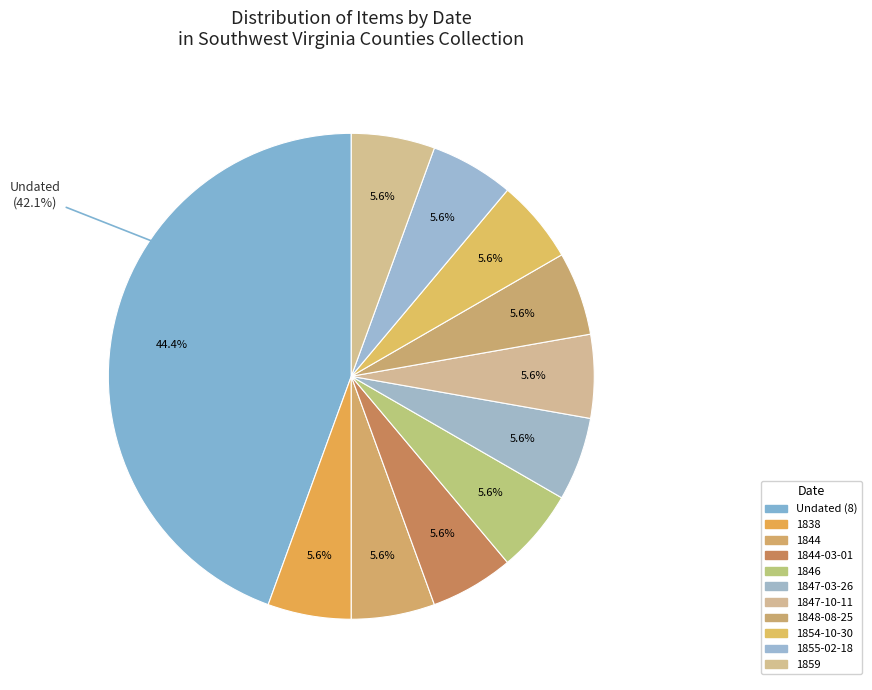

Which slice is the largest?

Undated